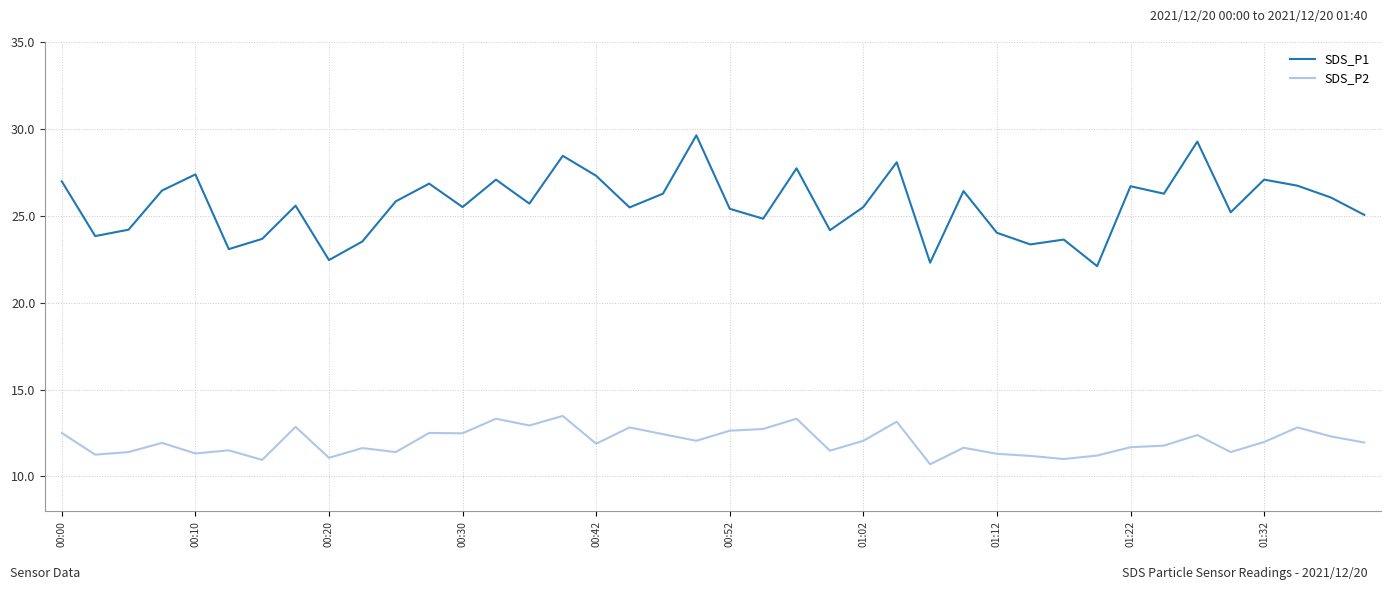

Which series has the largest range (max minus min)?

SDS_P1